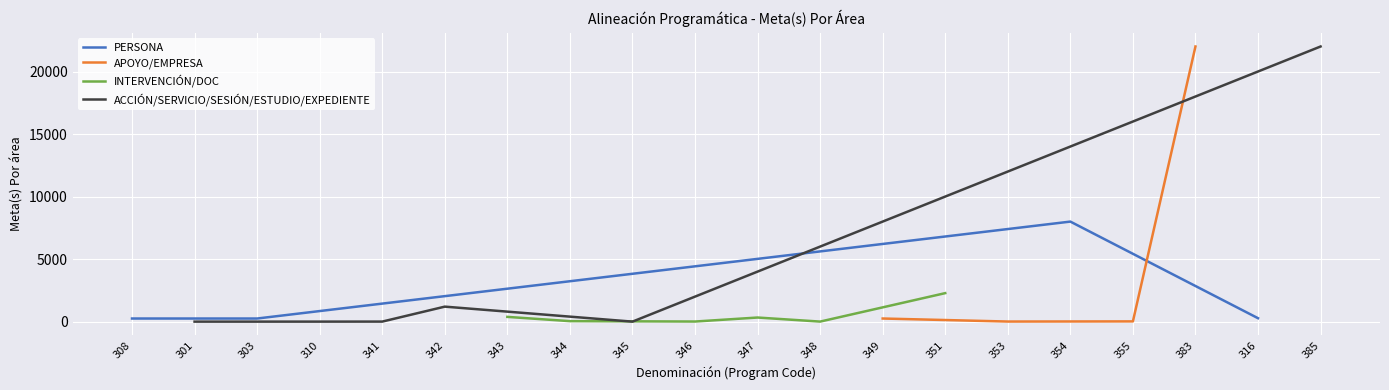

Is this an area chart (filled region under the line)?

No